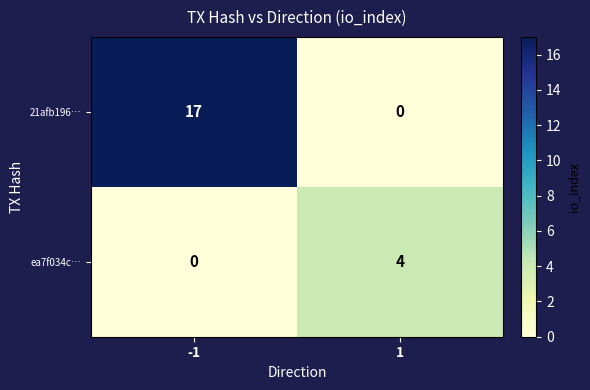

How many categories are shown in the chart?

2